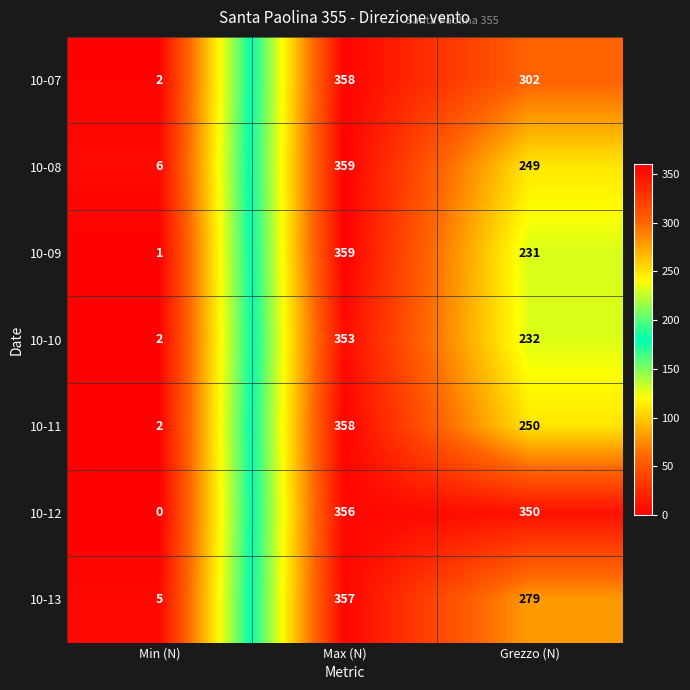

The value of 10-12 at Max (N) is 191. True or false?

False